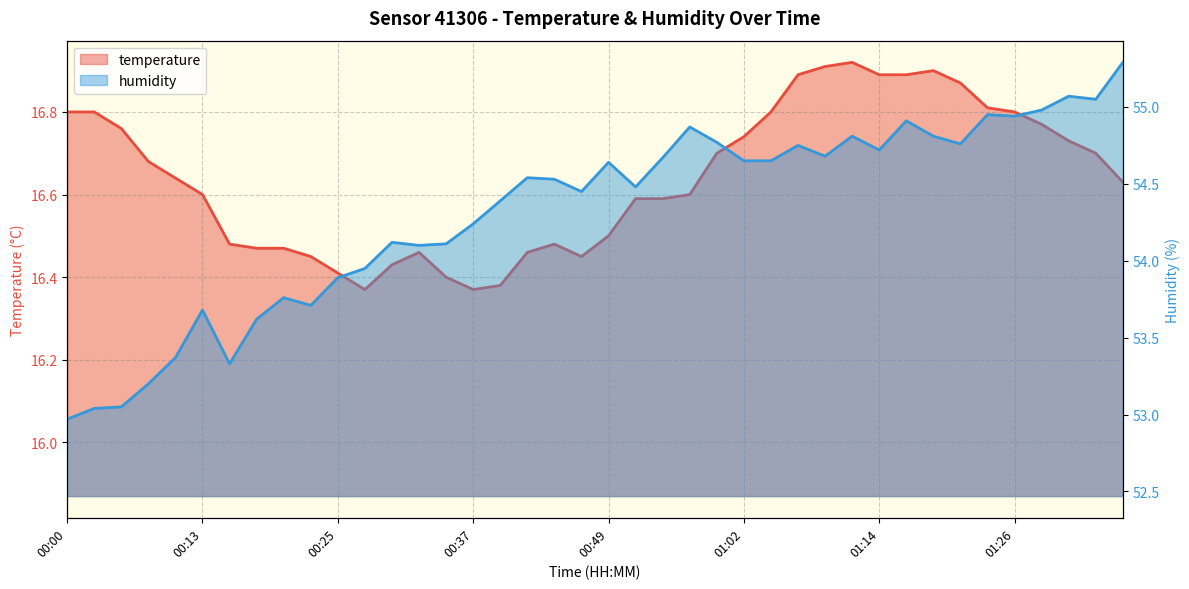

Reading right to left, extract all data points from this chart.

temperature: 01:36=16.6	01:34=16.7	01:31=16.7	01:29=16.8	01:26=16.8	01:24=16.8	01:21=16.9	01:19=16.9	01:17=16.9	01:14=16.9	01:12=16.9	01:09=16.9	01:07=16.9	01:04=16.8	01:02=16.7	00:59=16.7	00:57=16.6	00:54=16.6	00:52=16.6	00:49=16.5	00:47=16.4	00:45=16.5	00:42=16.5	00:40=16.4	00:37=16.4	00:35=16.4	00:32=16.5	00:30=16.4	00:27=16.4	00:25=16.4	00:22=16.4	00:20=16.5	00:18=16.5	00:15=16.5	00:13=16.6	00:10=16.6	00:08=16.7	00:05=16.8	00:03=16.8	00:00=16.8
humidity: 01:36=55.3	01:34=55.0	01:31=55.1	01:29=55.0	01:26=54.9	01:24=55.0	01:21=54.8	01:19=54.8	01:17=54.9	01:14=54.7	01:12=54.8	01:09=54.7	01:07=54.8	01:04=54.6	01:02=54.6	00:59=54.8	00:57=54.9	00:54=54.7	00:52=54.5	00:49=54.6	00:47=54.5	00:45=54.5	00:42=54.5	00:40=54.4	00:37=54.2	00:35=54.1	00:32=54.1	00:30=54.1	00:27=54.0	00:25=53.9	00:22=53.7	00:20=53.8	00:18=53.6	00:15=53.3	00:13=53.7	00:10=53.4	00:08=53.2	00:05=53.0	00:03=53.0	00:00=53.0